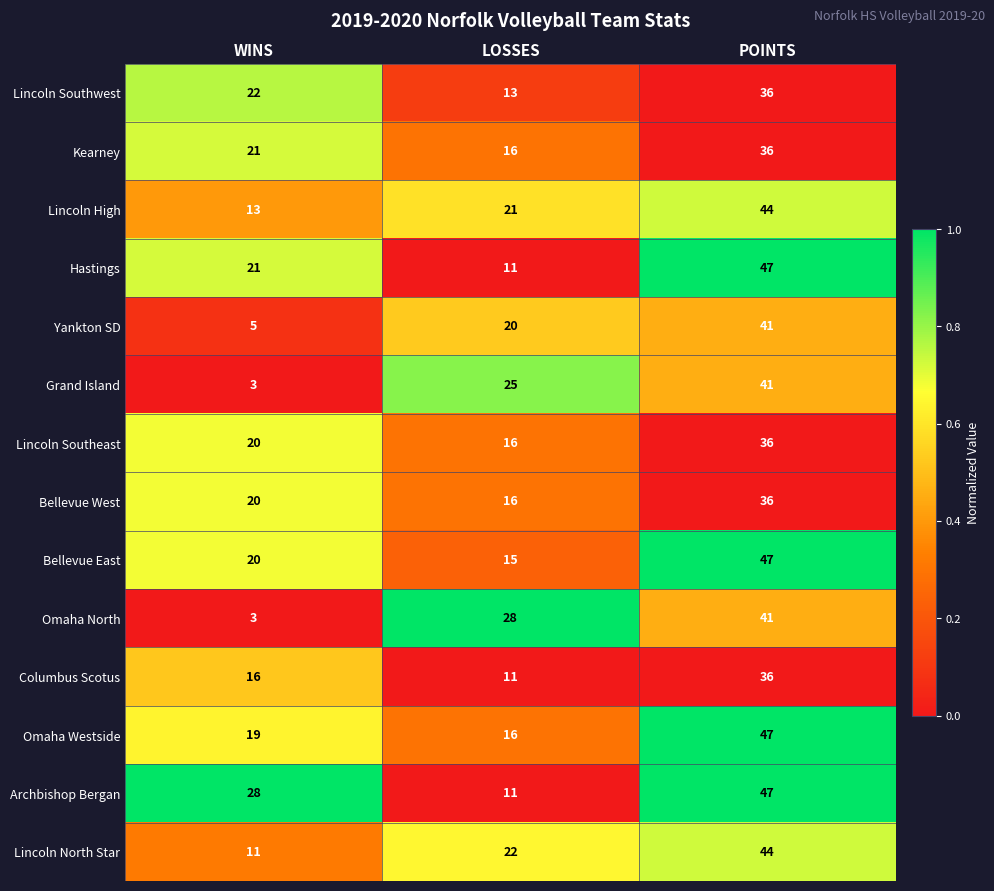

Is it true that Bellevue West equals 25 at LOSSES?

False